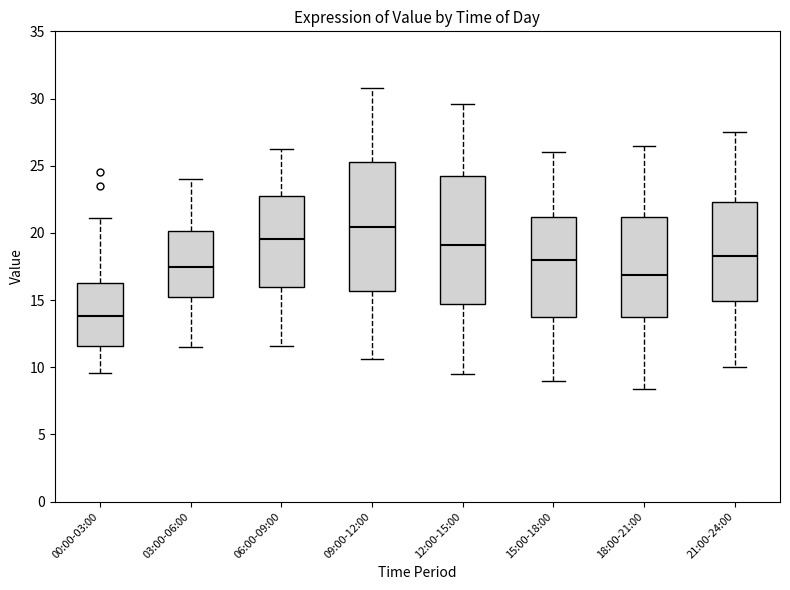

Which box has the highest median line?

09:00-12:00